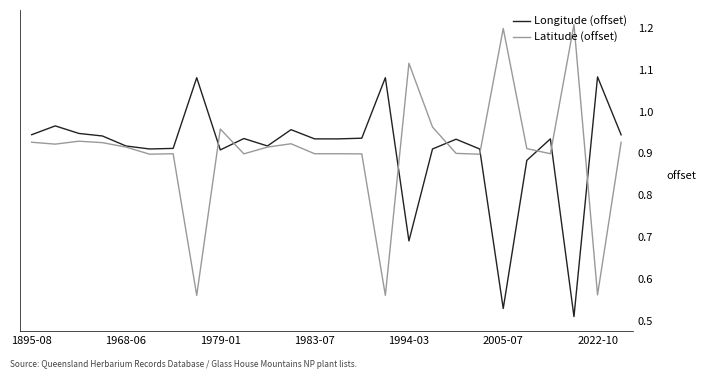

Rank the series by their maximum value, from highest to lowest.

Latitude (offset), Longitude (offset)